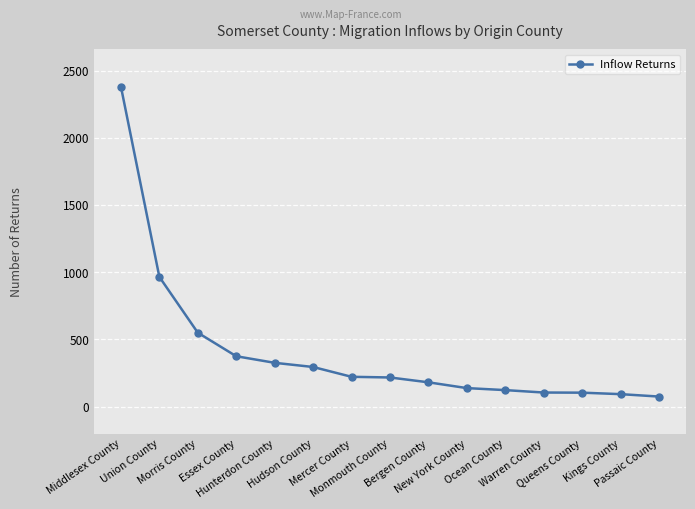

What is the label of the 14th point from the left?

Kings County